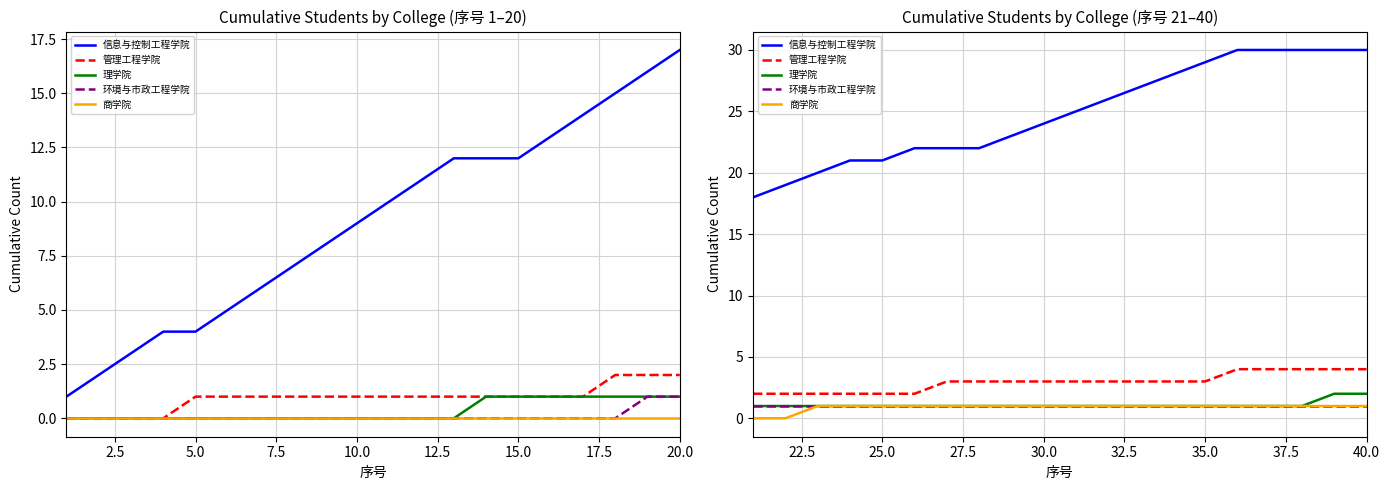

Is it true that 理学院 equals 1 at 17.5?

True